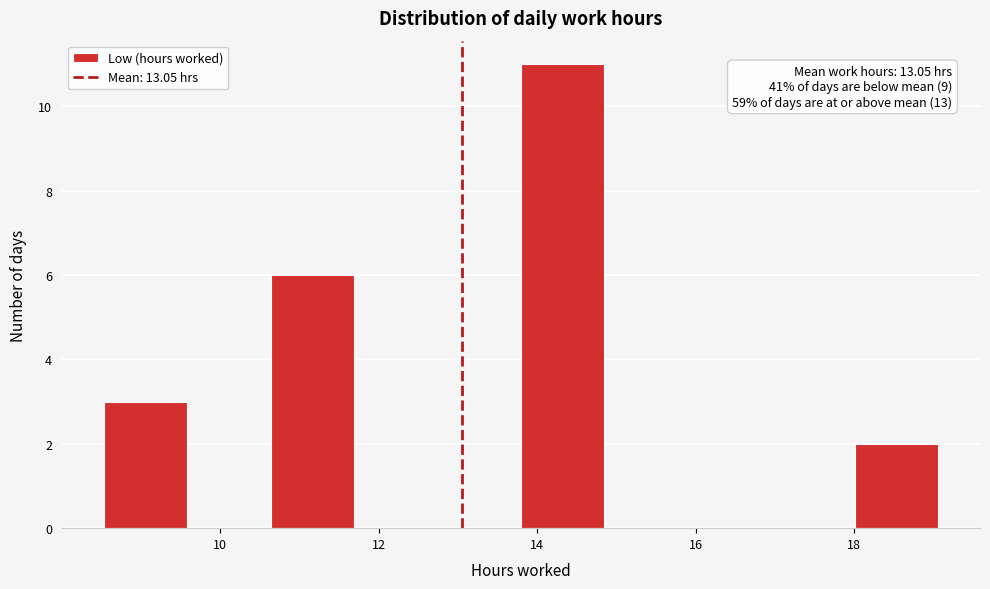

Over which range of the x-axis is the bar tallest?

13.8 to 14.8